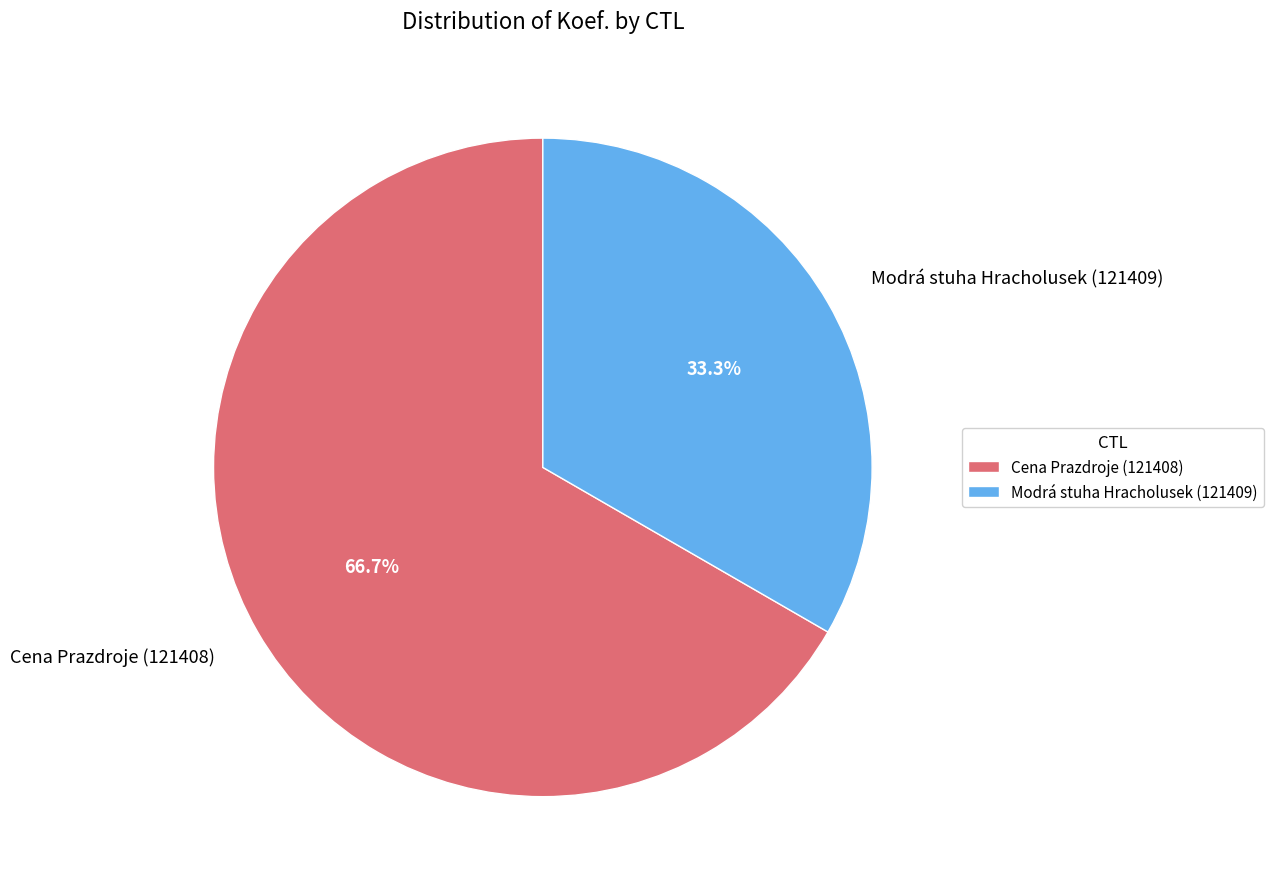

What percentage is NOT represented by Modrá stuha Hracholusek (121409)?

66.7%